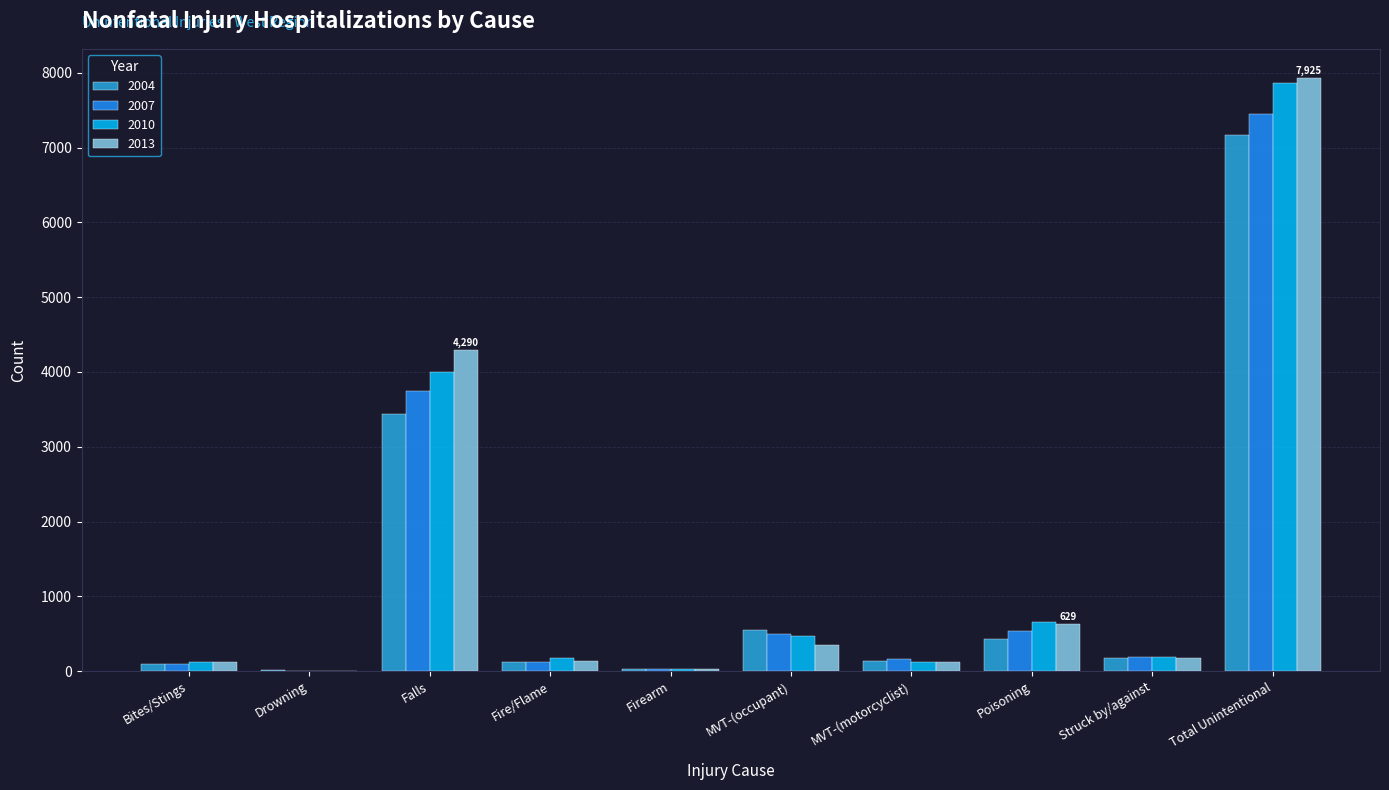

At which category is the sum across all series the highest?

Total Unintentional